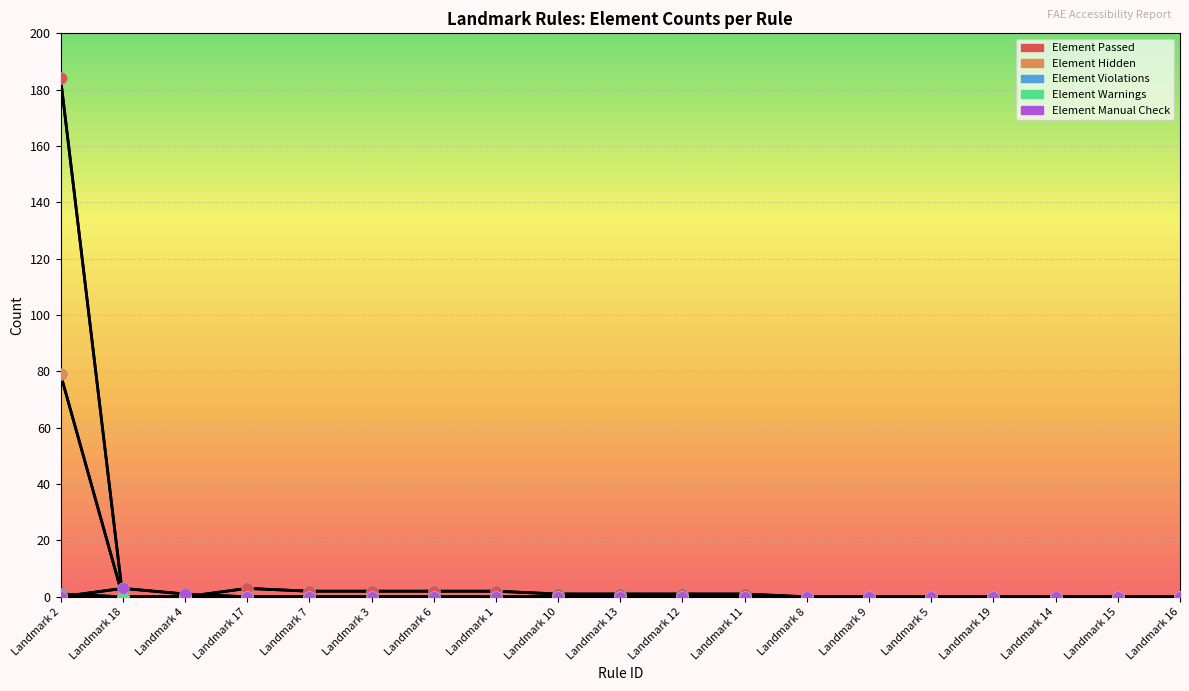

What are all the series names shown in the legend?

Element Passed, Element Hidden, Element Violations, Element Warnings, Element Manual Check